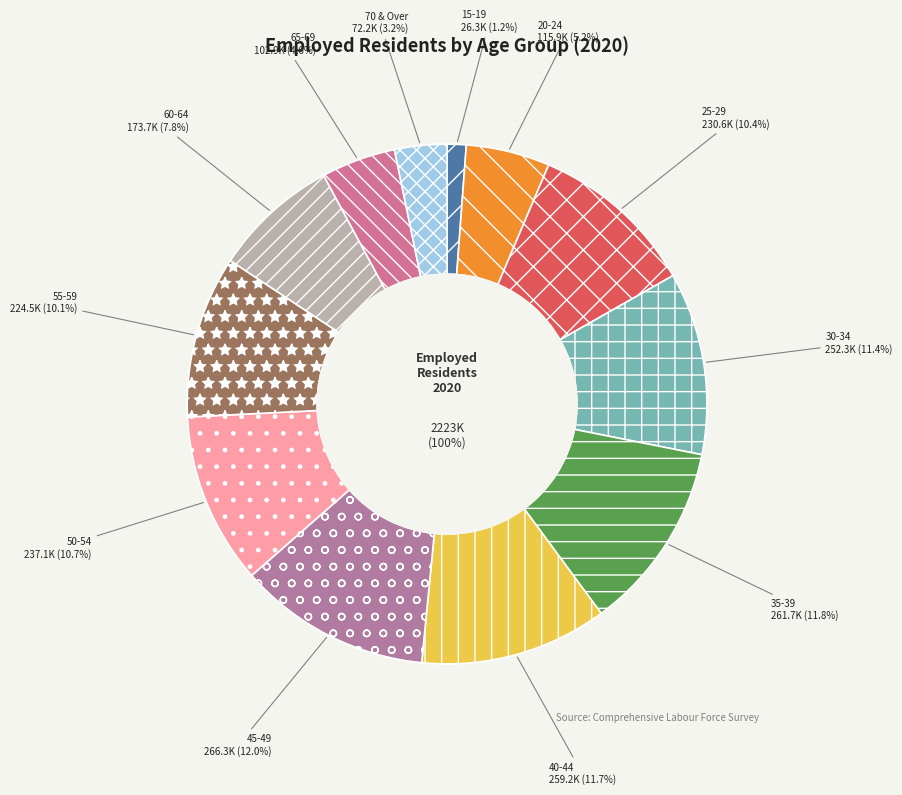

How much of the chart is everything except 20-24?

94.8%